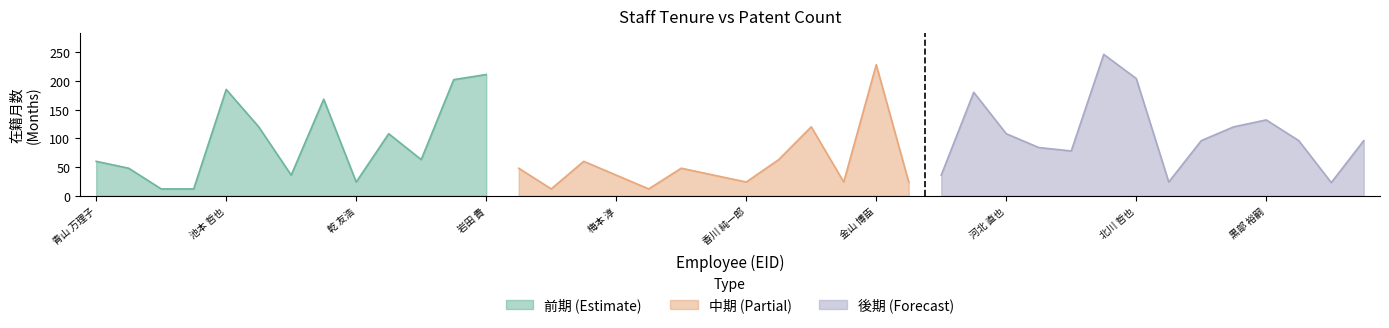

Reading left to right, transcribe all the data shown in this chart.

在籍月数: 364614=60	246780=48	60088=12	157441=12	157341=185	60286=120	315924=36	60245=168	395216=24	310675=108	362722=63	83823=202	82912=211	257387=48	175134=12	189962=60	60081=36	364742=12	60089=48	294146=36	277597=24	243722=63	294061=120	246730=24	60070=228	338020=24	121547=36	207545=180	310688=108	115456=84	104249=78	60254=246	60251=204	227817=24	277743=96	60669=120	174882=132	73173=96	176092=23	248930=96
特許合計: 364614=0	246780=0	60088=0	157441=0	157341=0	60286=0	315924=0	60245=0	395216=0	310675=0	362722=0	83823=0	82912=0	257387=0	175134=0	189962=0	60081=0	364742=0	60089=0	294146=0	277597=0	243722=0	294061=0	246730=0	60070=0	338020=0	121547=0	207545=0	310688=0	115456=0	104249=0	60254=0	60251=0	227817=0	277743=0	60669=0	174882=0	73173=0	176092=0	248930=0